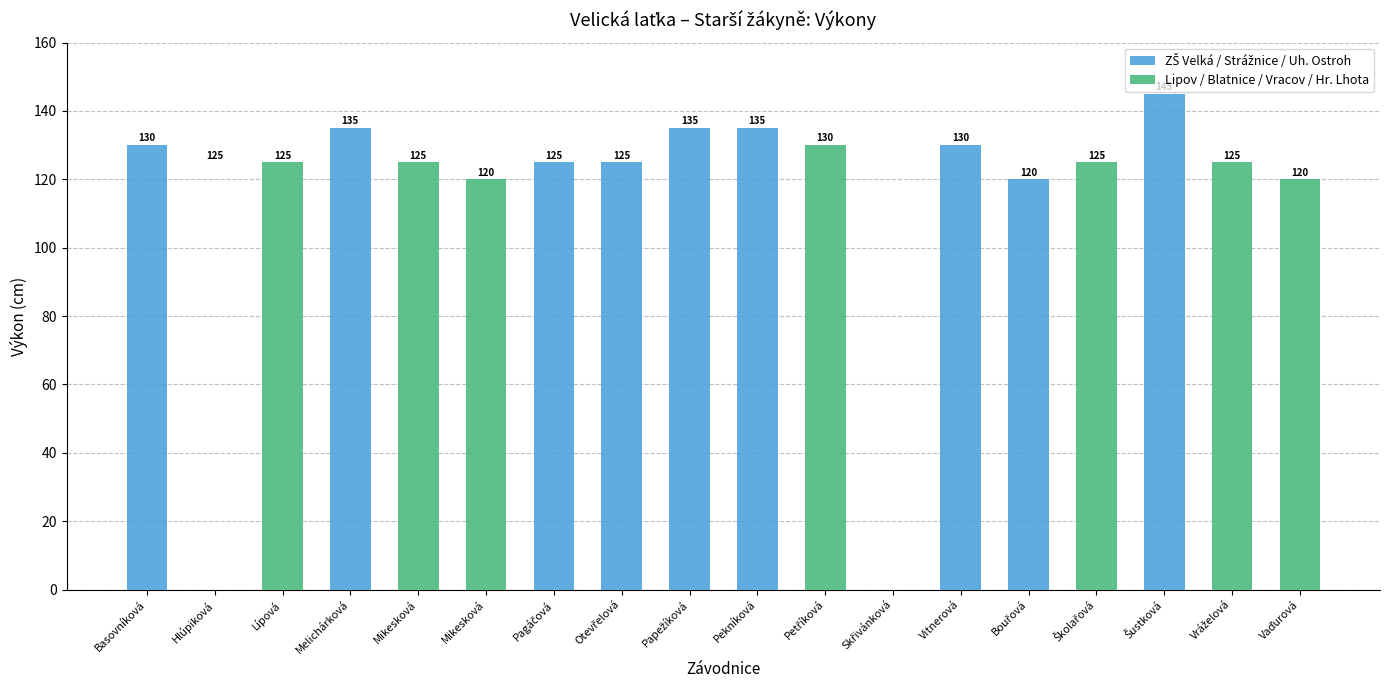

Are the bars horizontal?

No